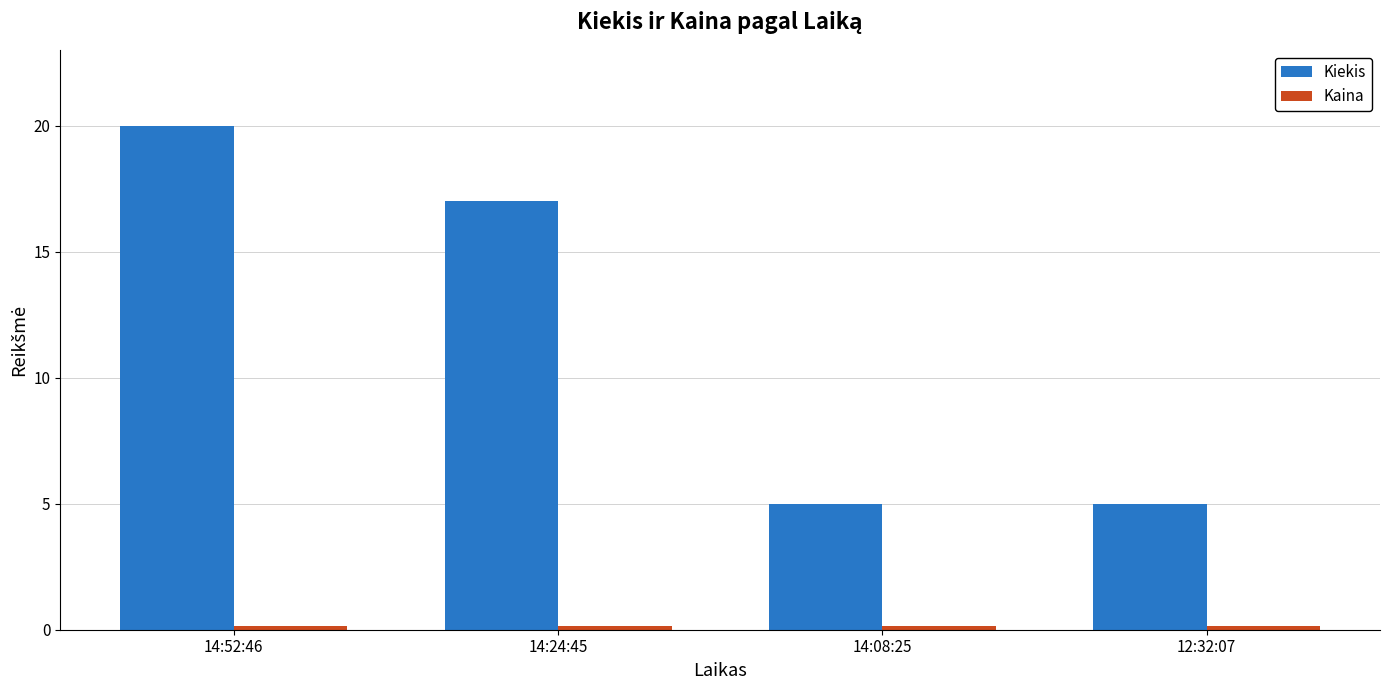

How many series are shown in this chart?

2